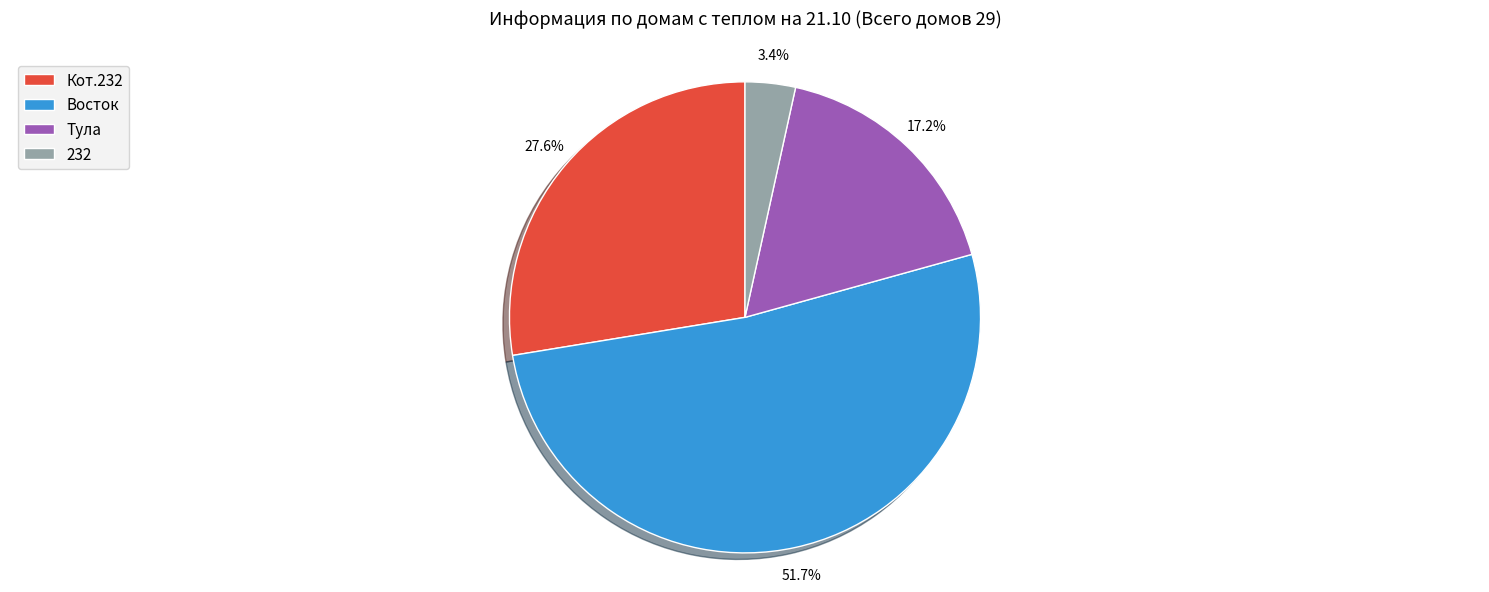

Is it true that 232 is 16% of the pie?

False